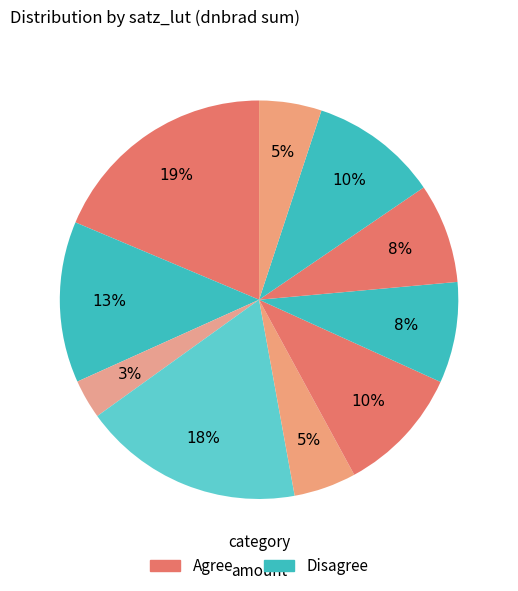

Count the number of slices in the pie.

10